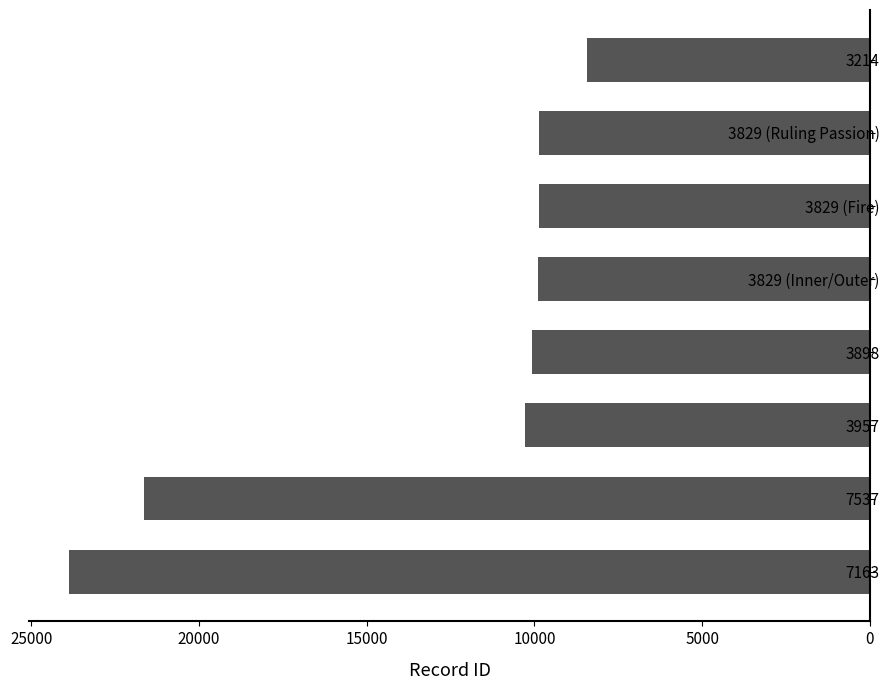

Which has a higher value, 3957 or 7163?

7163